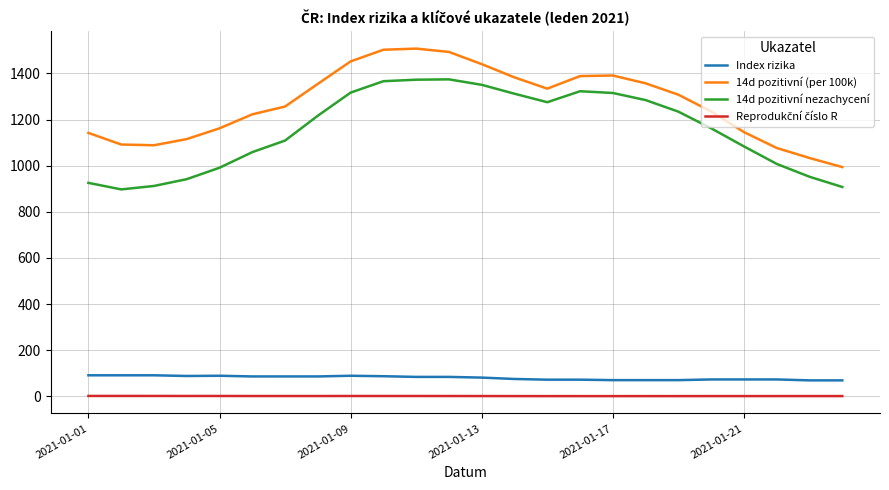

What is the maximum value shown in the chart?

1507.5